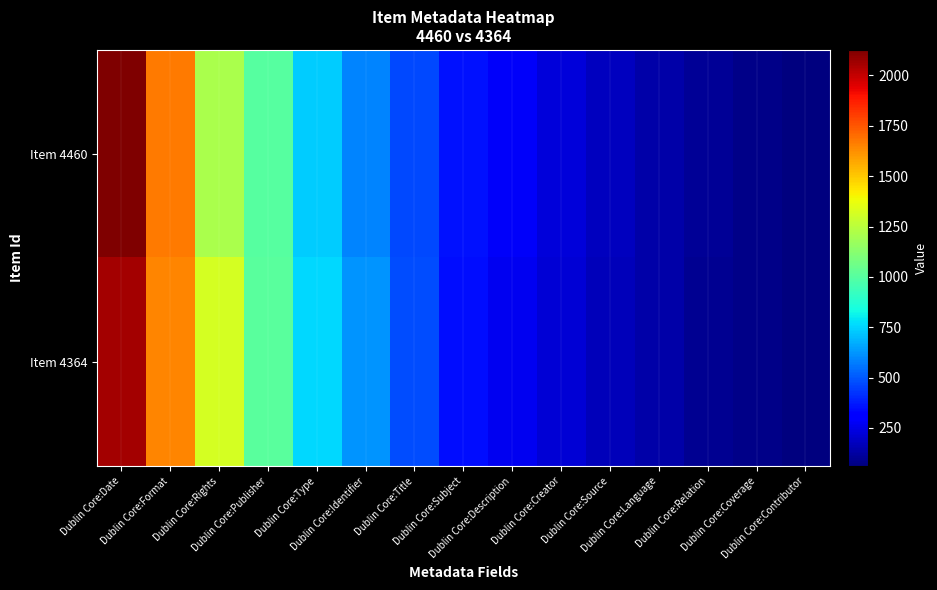

Which series changed the most between Dublin Core:Title and Dublin Core:Contributor?

Item 4364